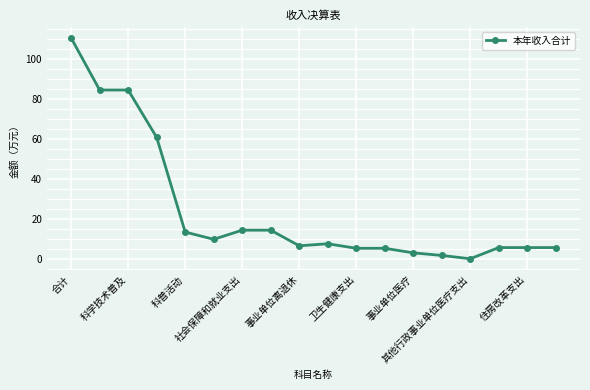

True or false: there are more than 0 points higher than both neighbors.

True